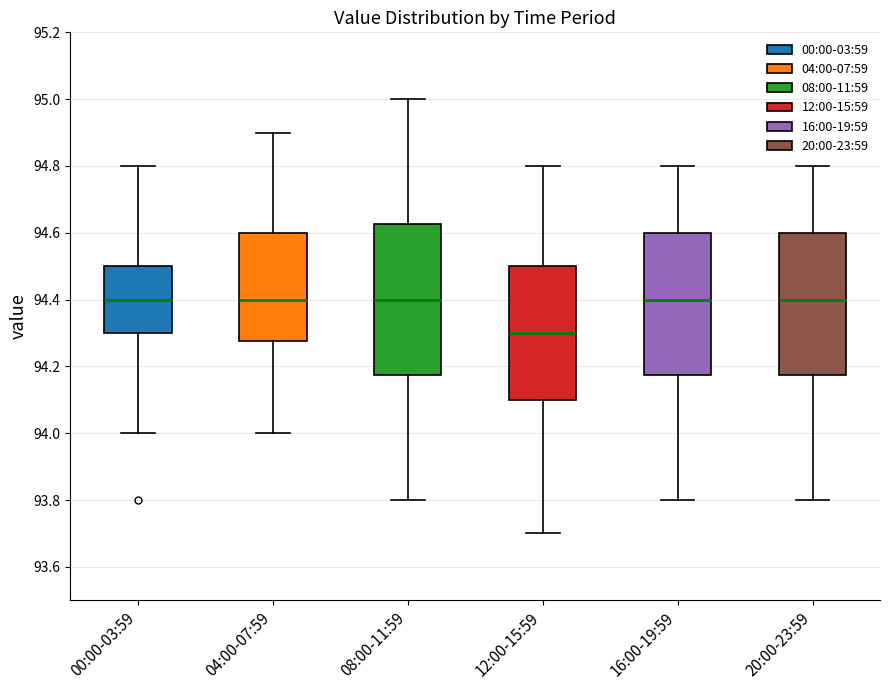

Which box has the lowest median line?

12:00-15:59